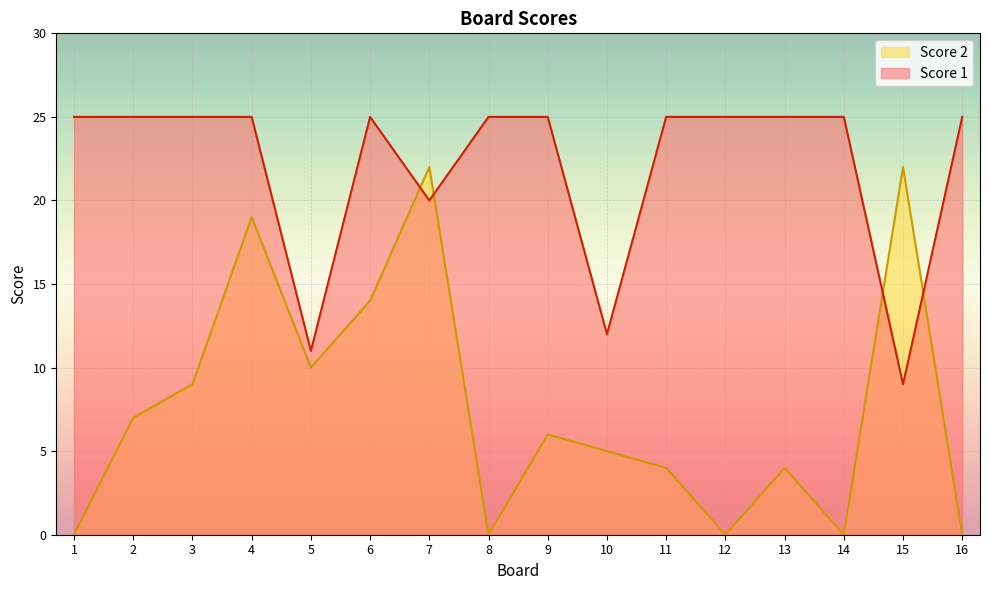

What is the sum of the Score 1 values at 10 and 14?

37